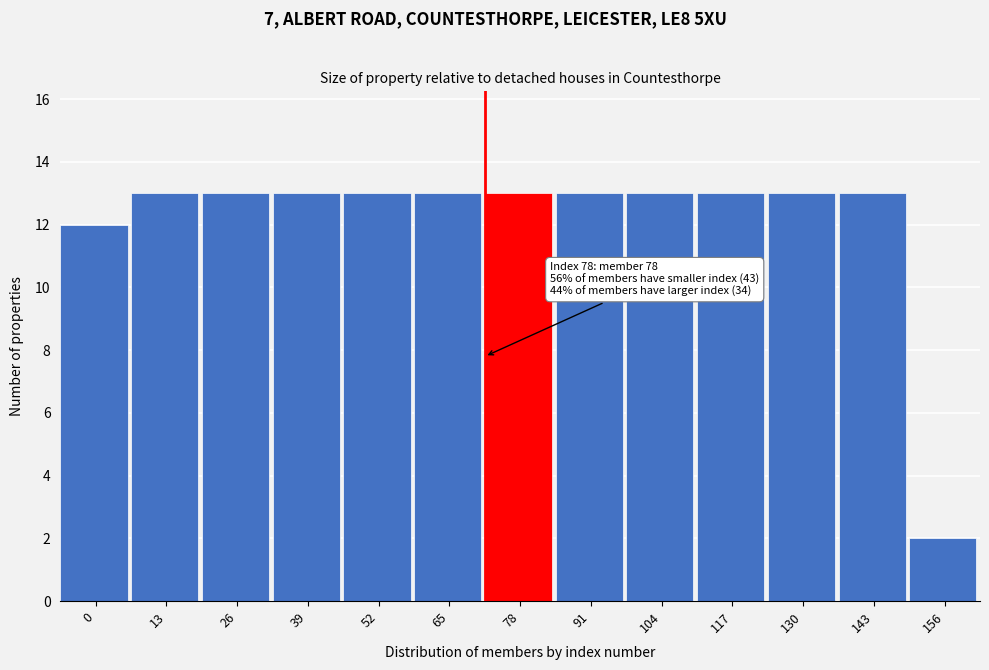

Reading right to left, transcribe all the data shown in this chart.

156=2	143=13	130=13	117=13	104=13	91=13	78=13	65=13	52=13	39=13	26=13	13=13	0=12